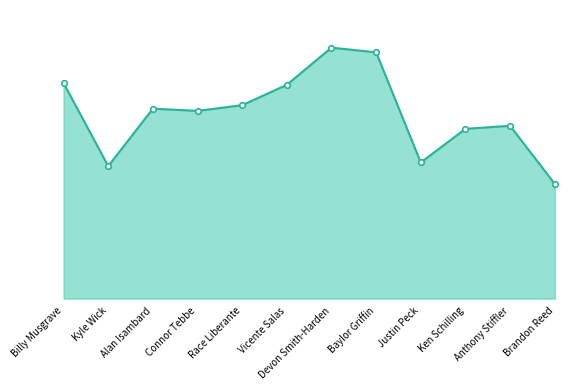

The chart shows a value of 267.1 at Brandon Reed. True or false?

False